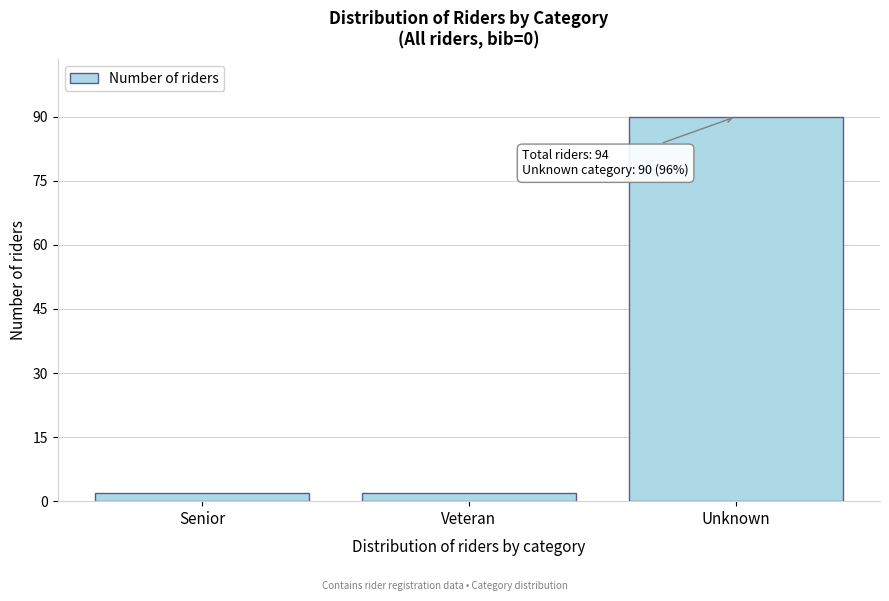

Reading left to right, what are all the values shown in this chart?

2	2	90